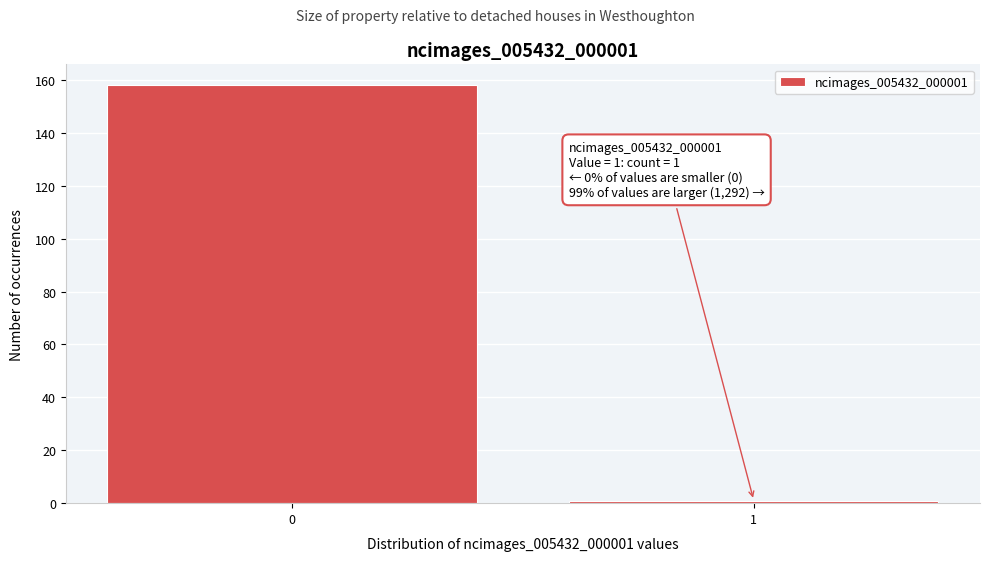

Reading right to left, extract all data points from this chart.

1	158